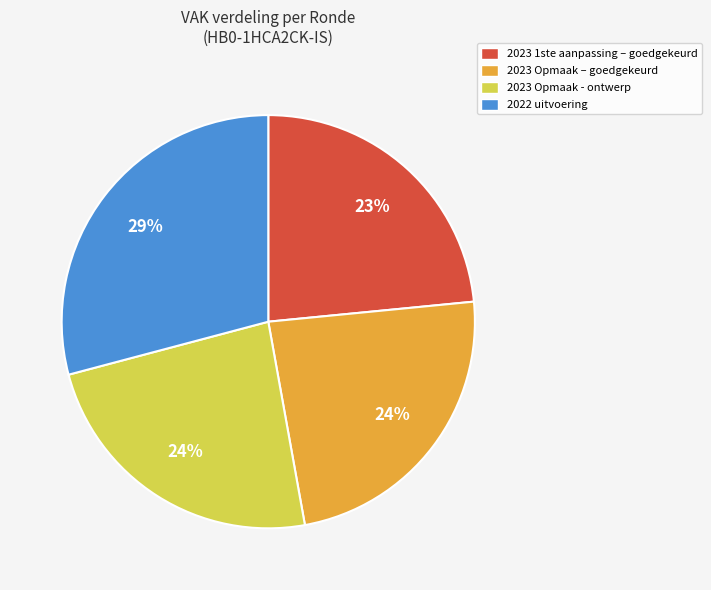

What is the largest slice in the pie chart?

2022 uitvoering